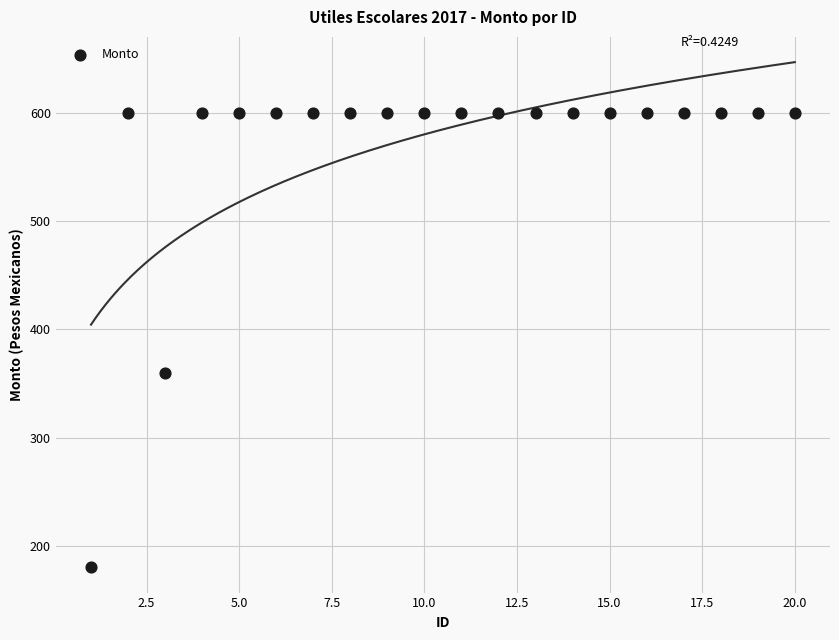

What Y value in the scatter plot is closest to 390?

360